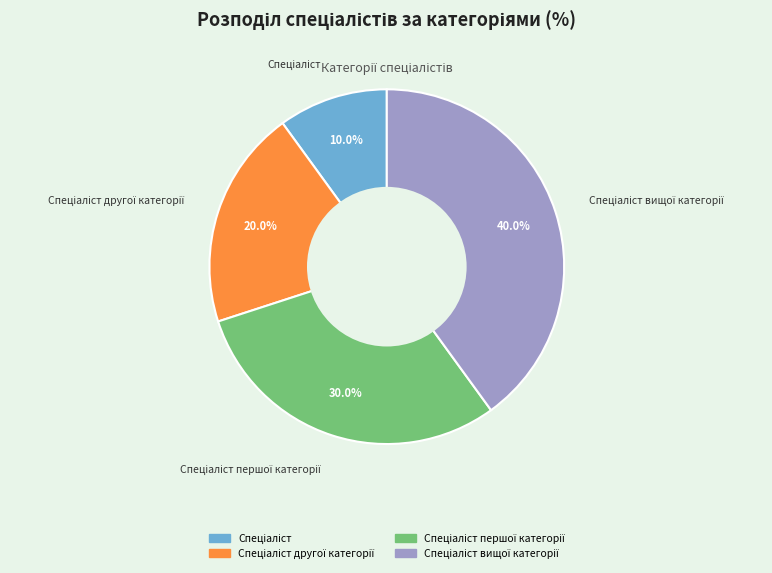

Is there a majority slice in this chart?

No